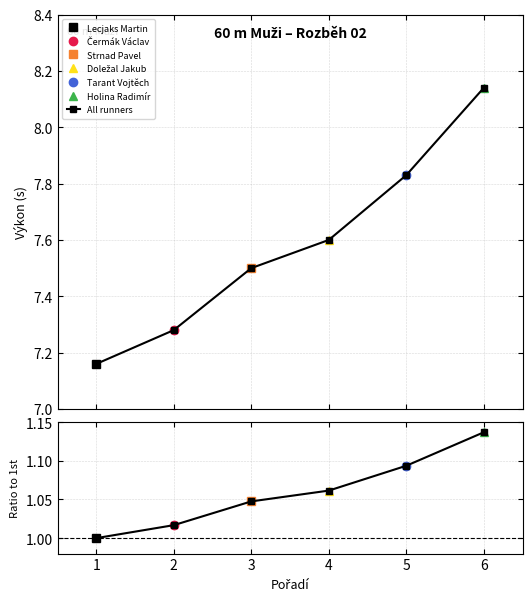

Reading left to right, transcribe all the data shown in this chart.

1.0	1.0	1.0	1.1	1.1	1.1